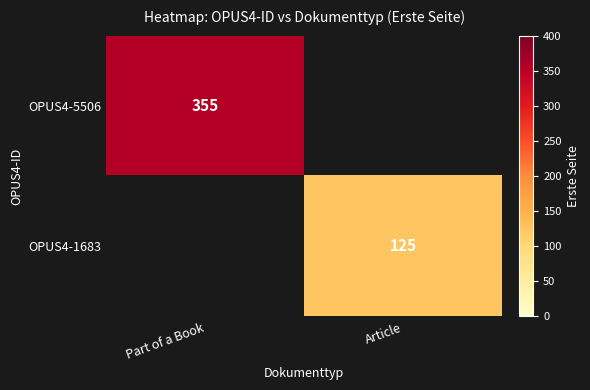

Between Article and Part of a Book, which is larger?

Part of a Book